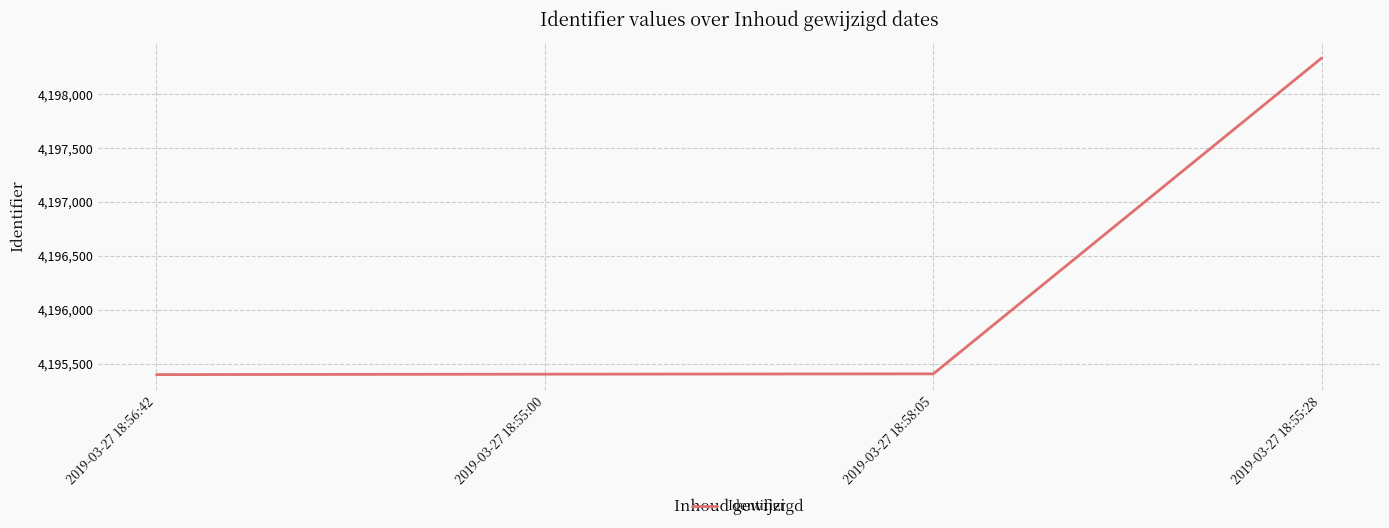

What is the change in value from 2019-03-27 18:56:42 to 2019-03-27 18:55:28?

+2940